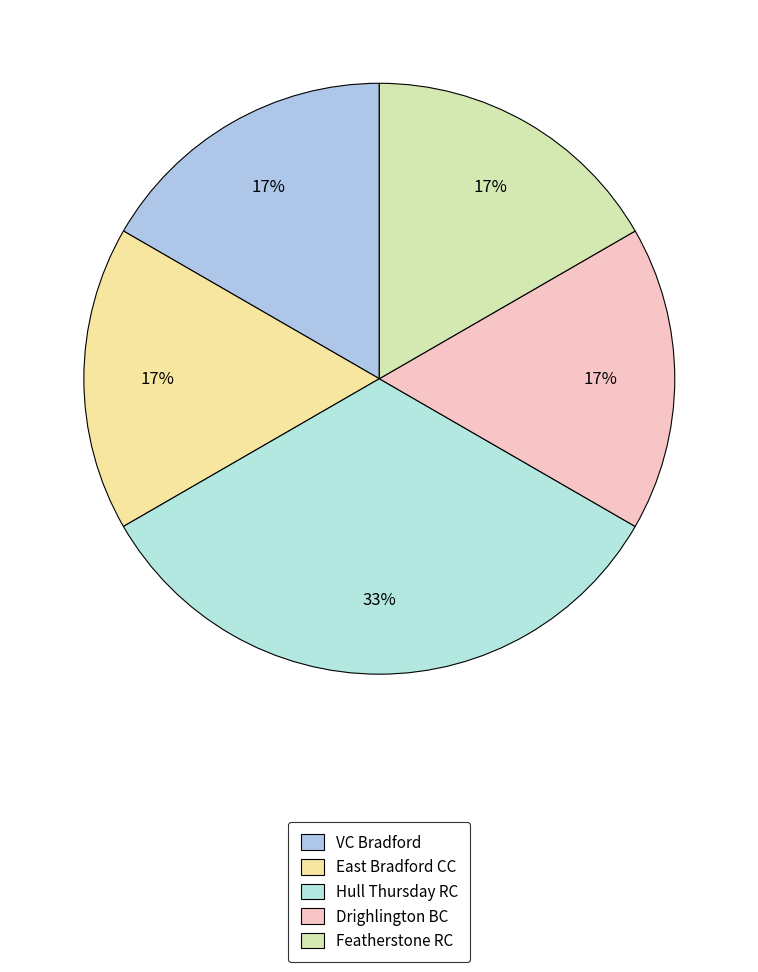

What percentage is the East Bradford CC slice, to the nearest percent?

17%